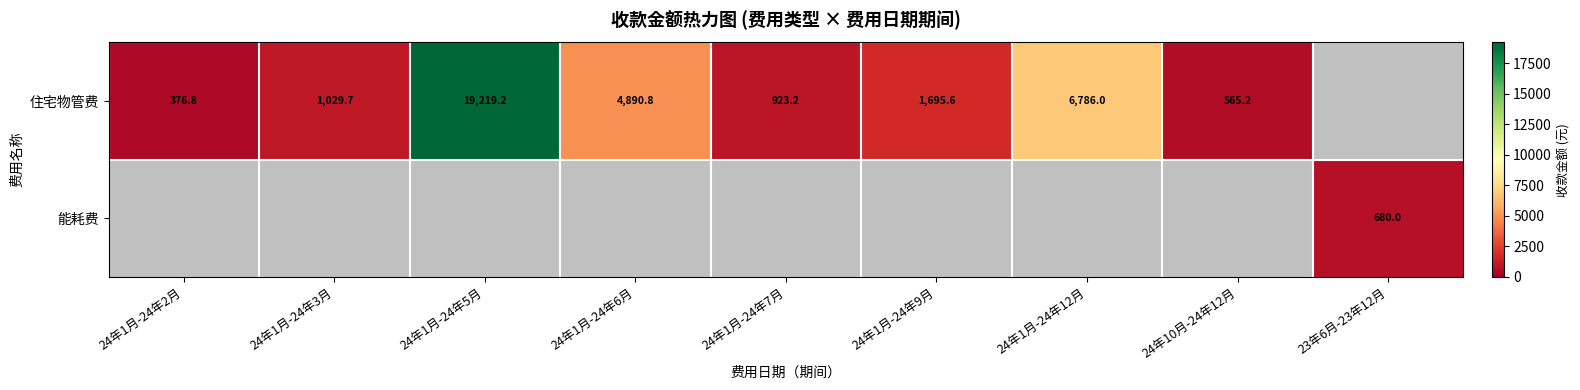

Is the value of 能耗费 at 23年6月-23年12月 greater than the value of 住宅物管费 at 24年1月-24年2月?

Yes